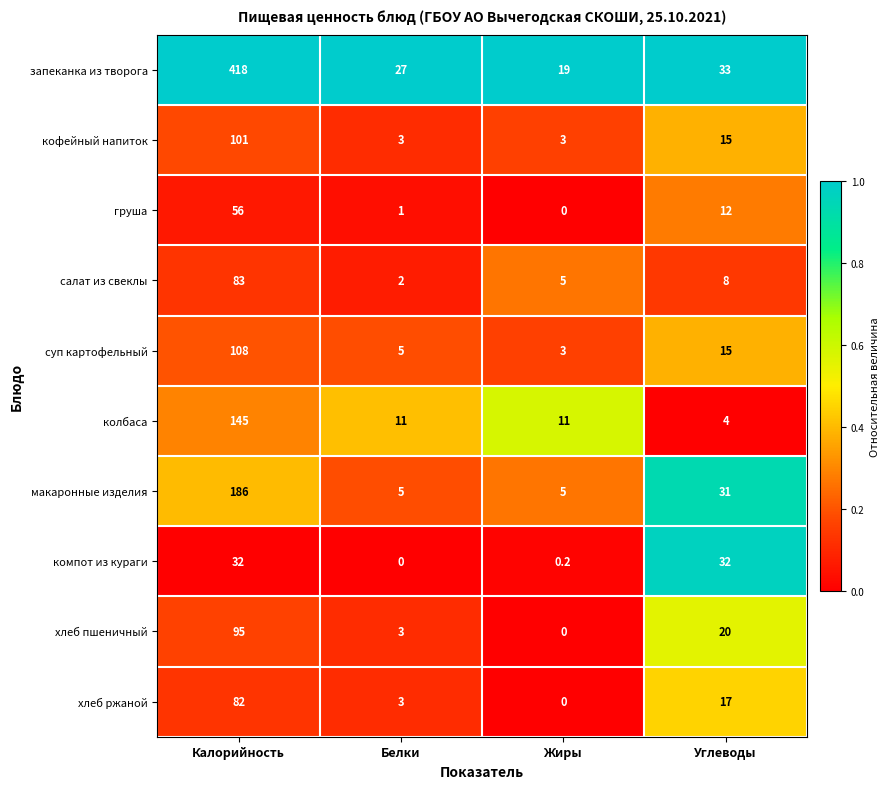

What is the spread (max minus min) of values at Углеводы?

29.0